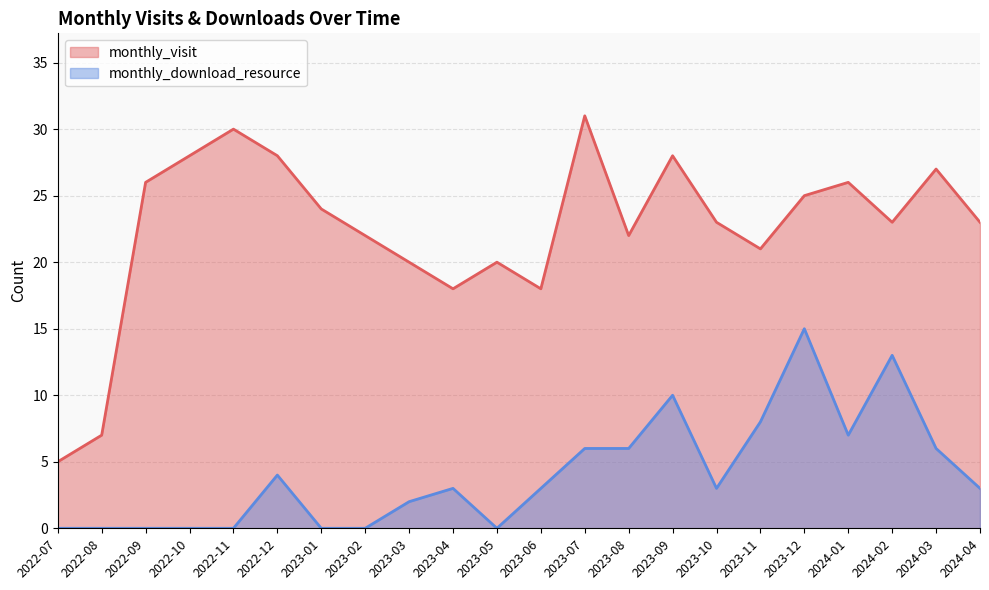

How many lines are shown in the chart?

2